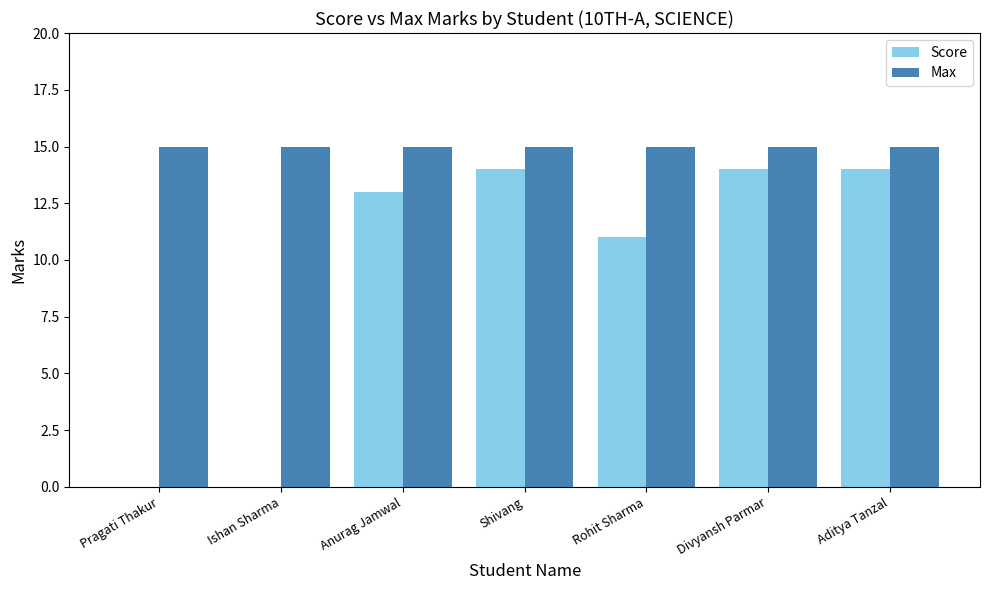

What is the sum of all Max values?

105